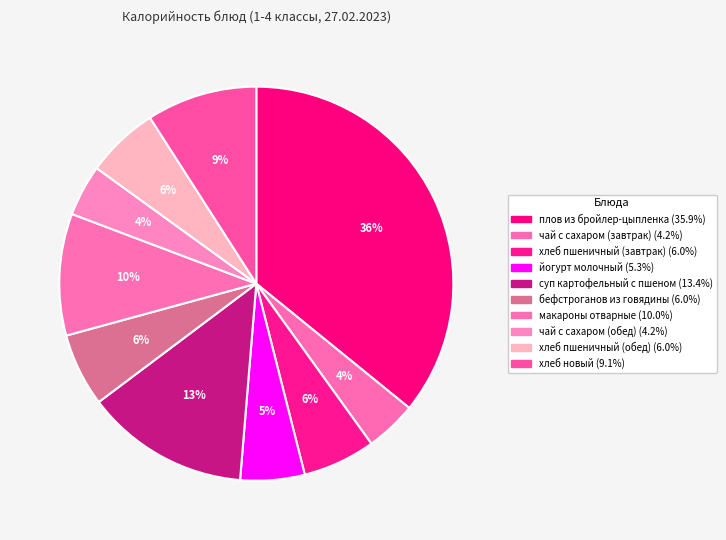

To the nearest percent, what portion does йогурт молочный represent?

5%